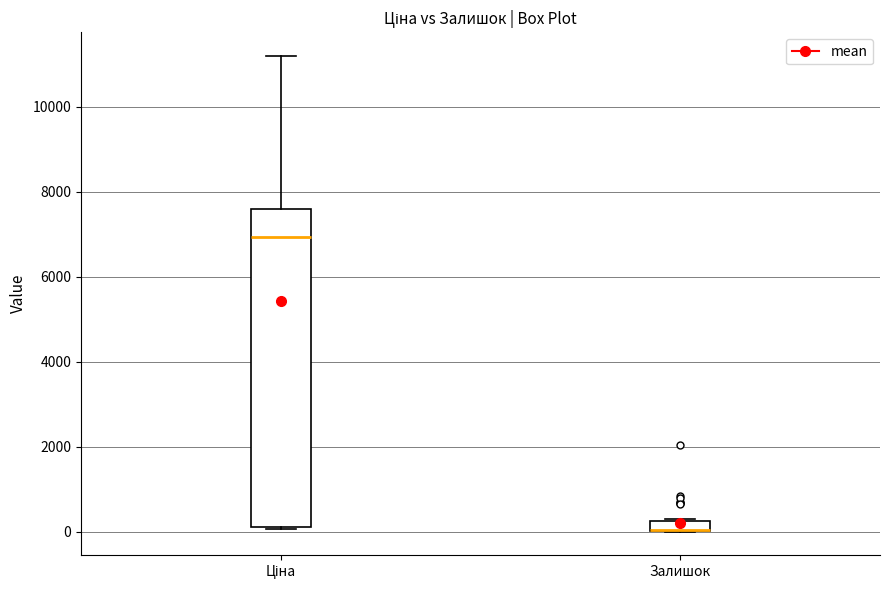

Comparing the boxes themselves (not the whiskers), which one is the tallest?

Ціна